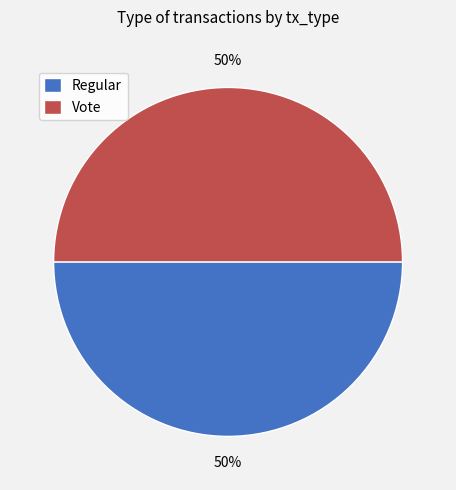

To the nearest percent, what percentage of the pie is Regular?

50%